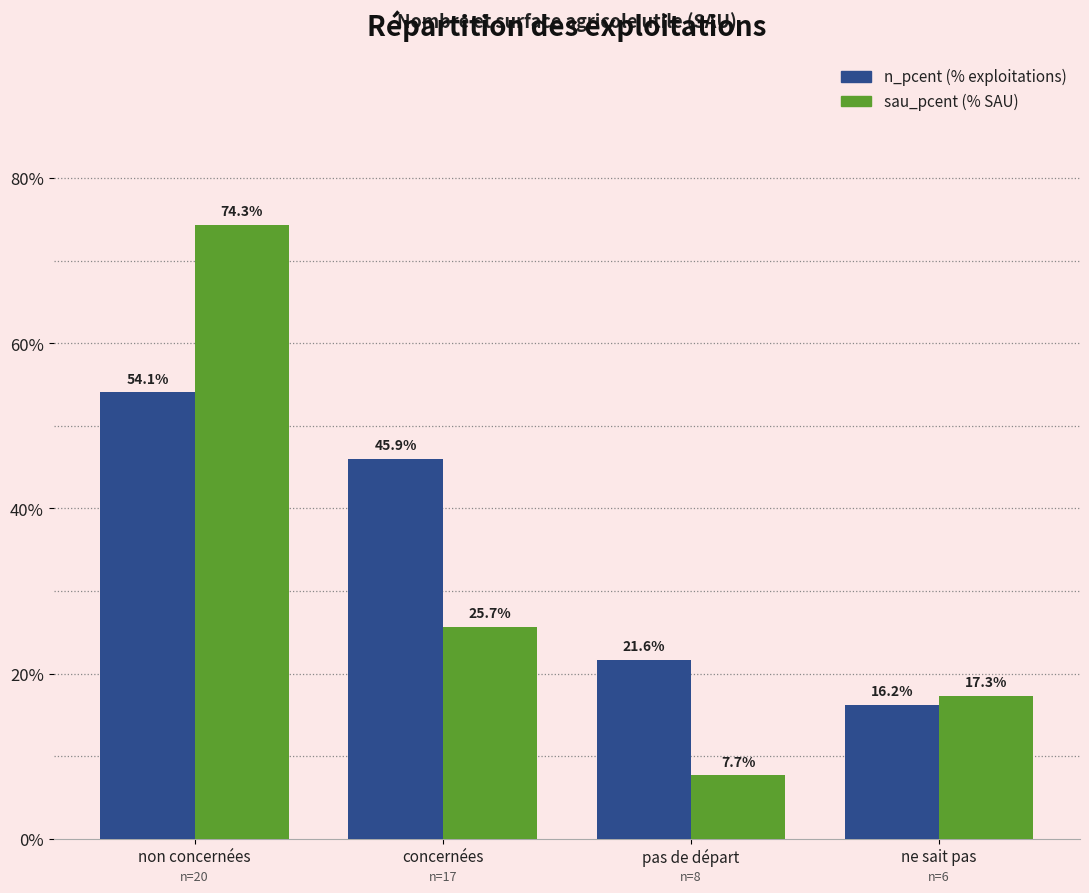

Are the bars grouped side by side (vs. stacked)?

Yes